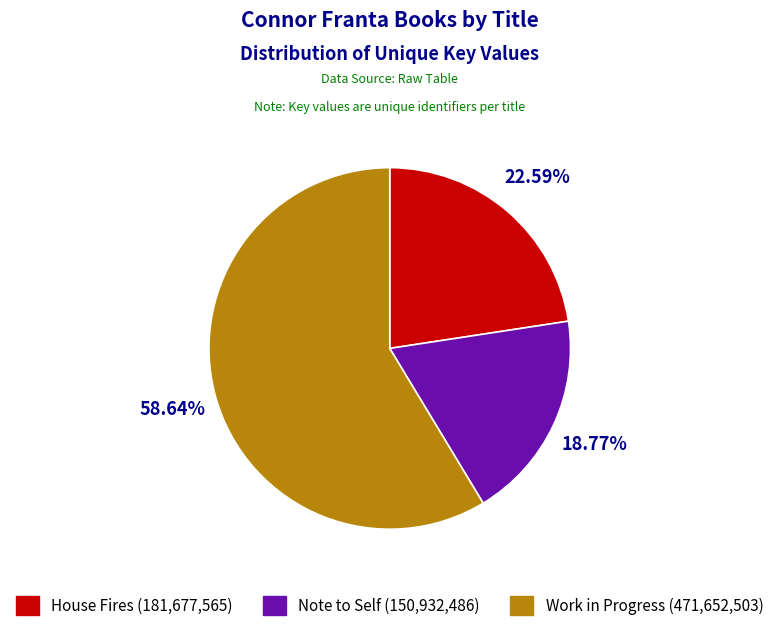

What percentage is NOT represented by Note to Self?

81.2%